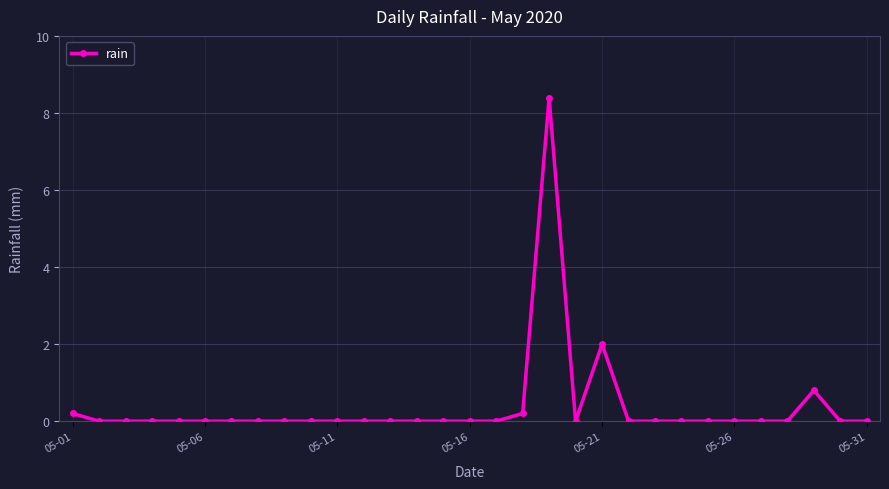

What is the maximum value shown in the chart?

8.4